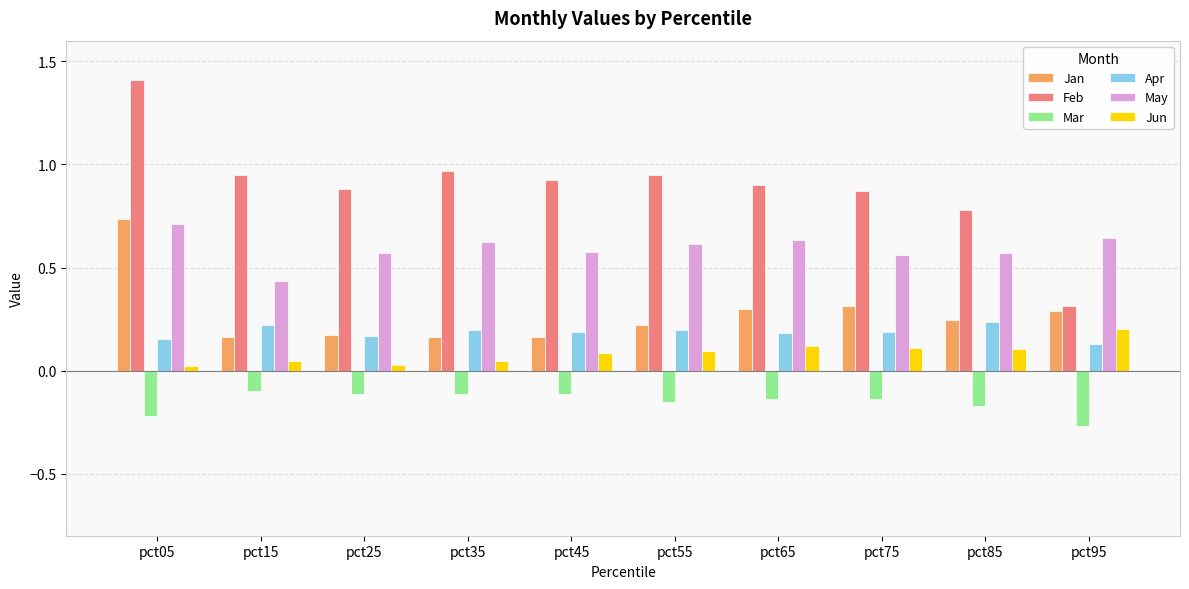

Is it true that Mar equals -0.1 at pct75?

True